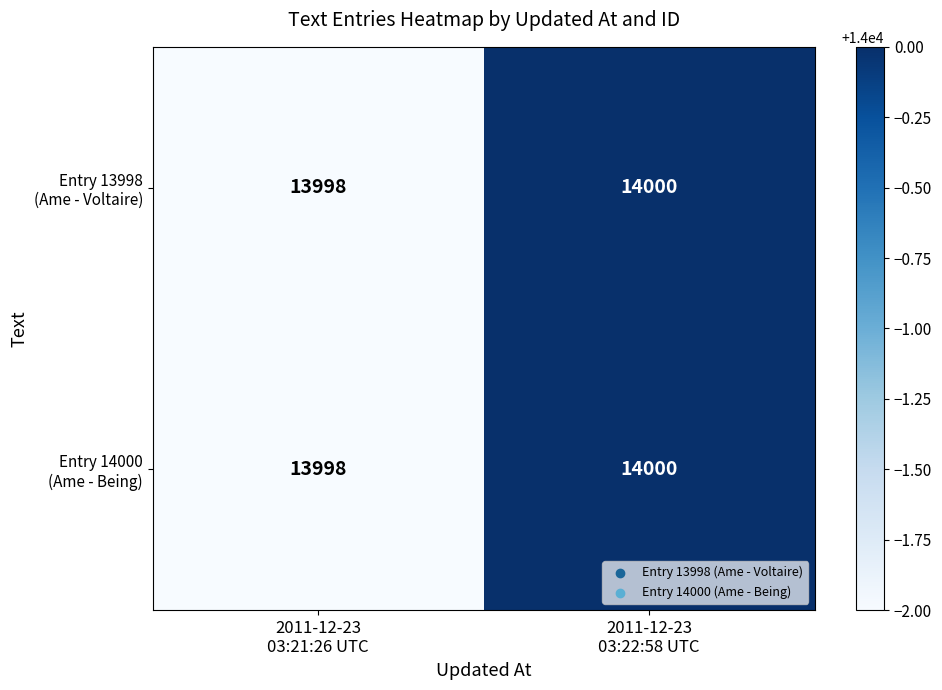

What is the maximum value shown in the chart?

14000